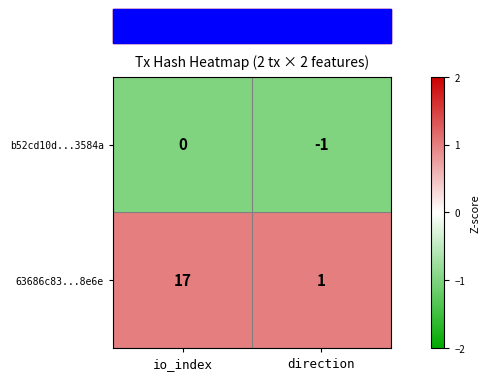

At which label does b52cd10d...3584a reach its minimum?

direction